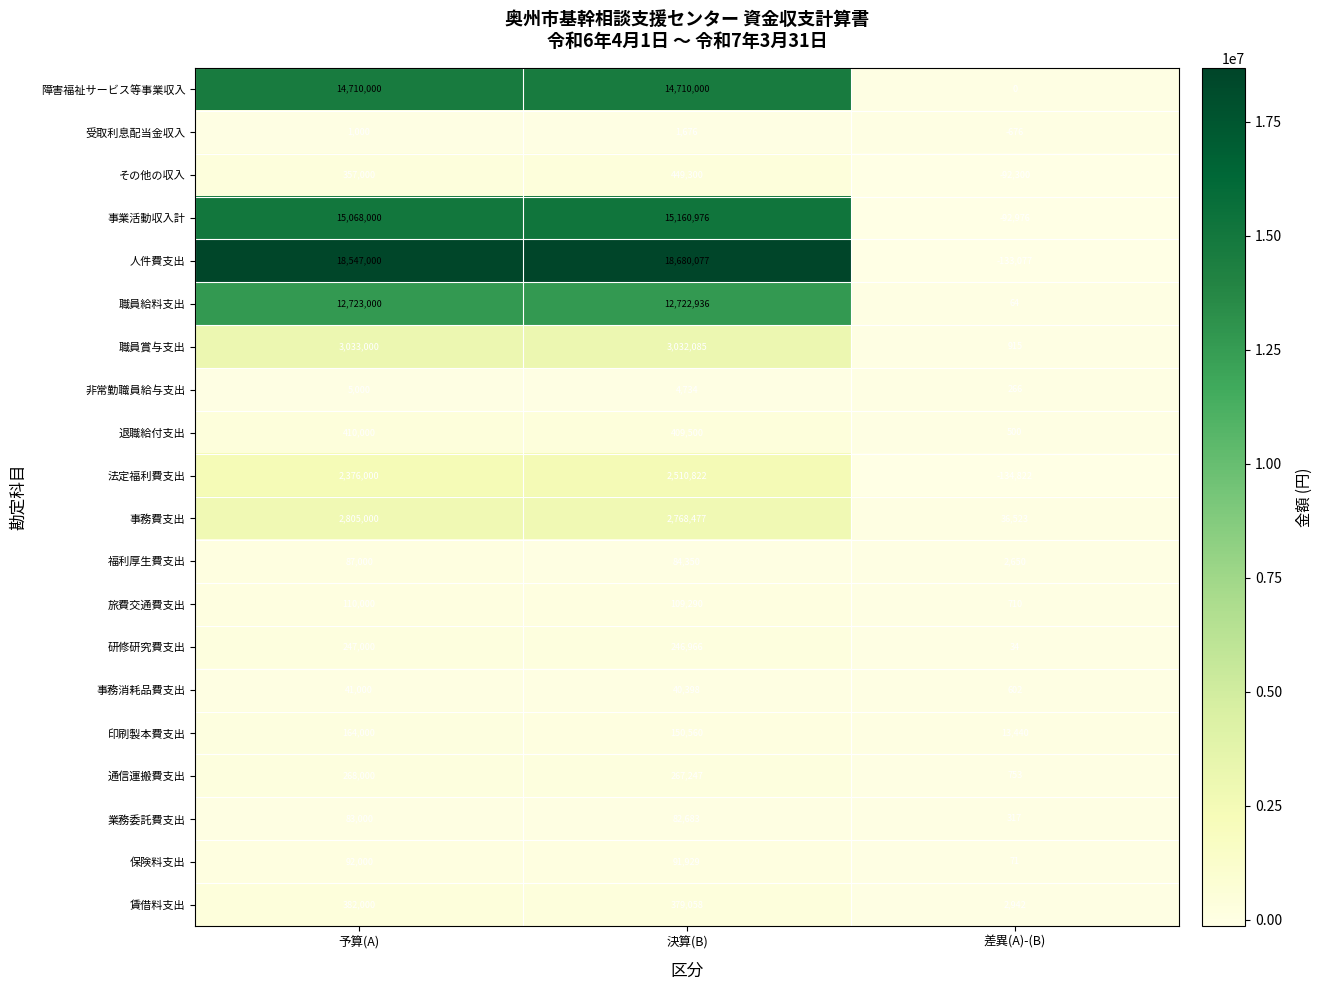

Which series has the widest spread of values?

人件費支出